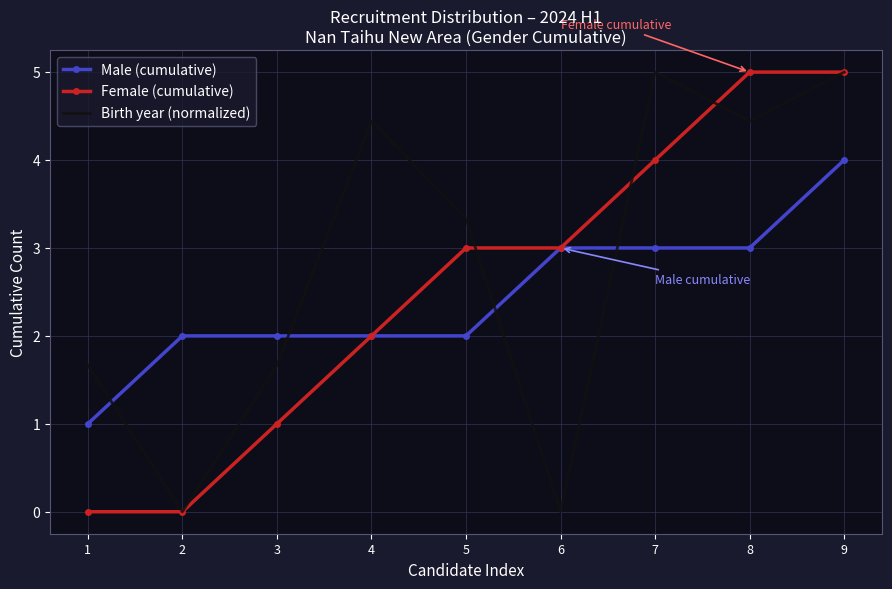

True or false: Male (cumulative) has a value of 2.0 at 3.

True